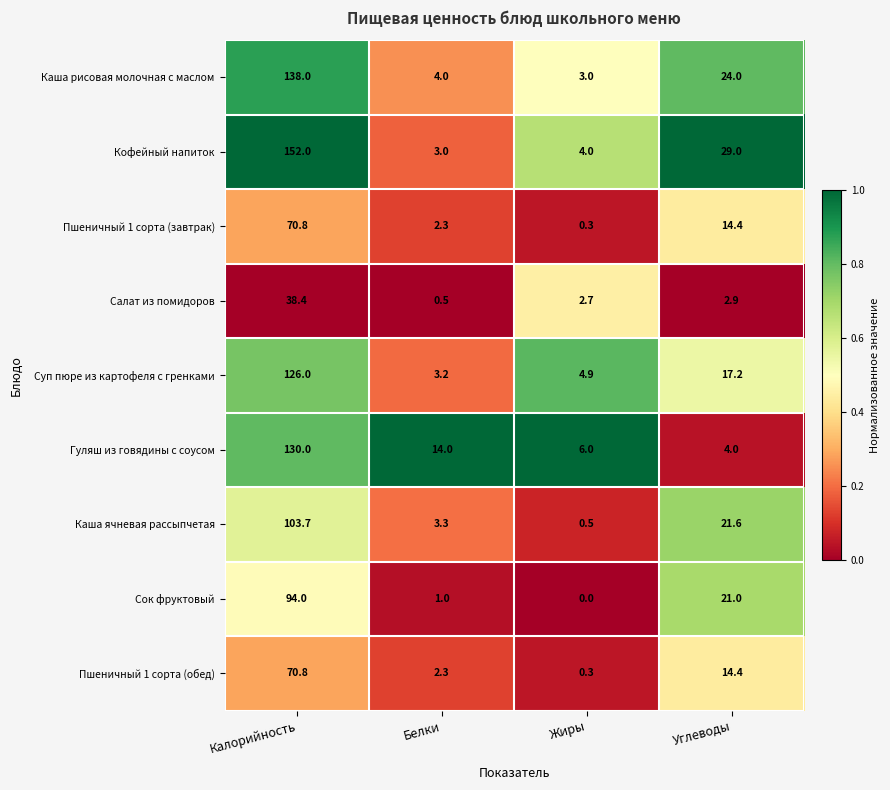

Which series has the largest total across all categories?

Кофейный напиток